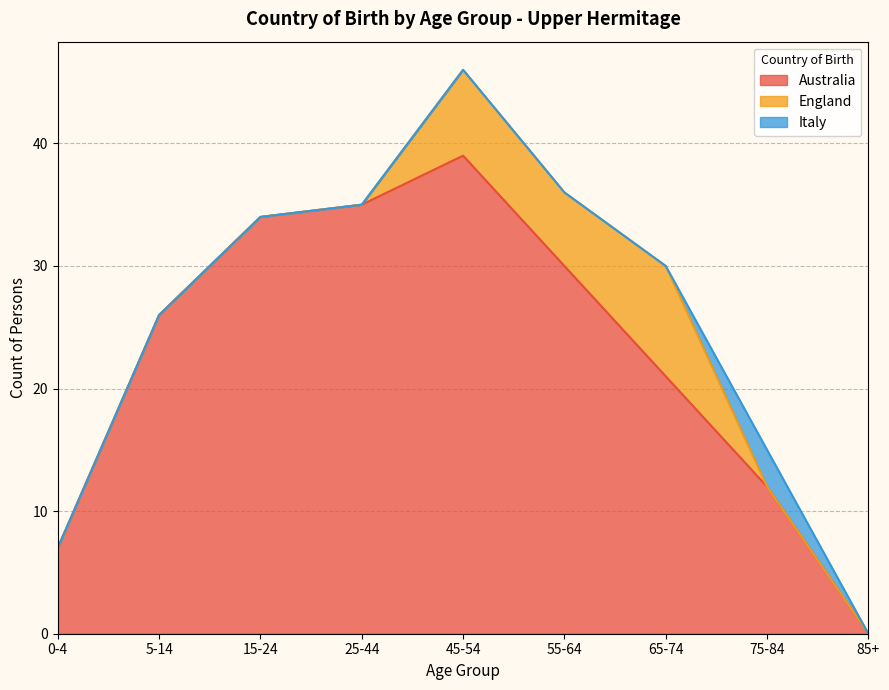

Which series has the largest range (max minus min)?

Australia